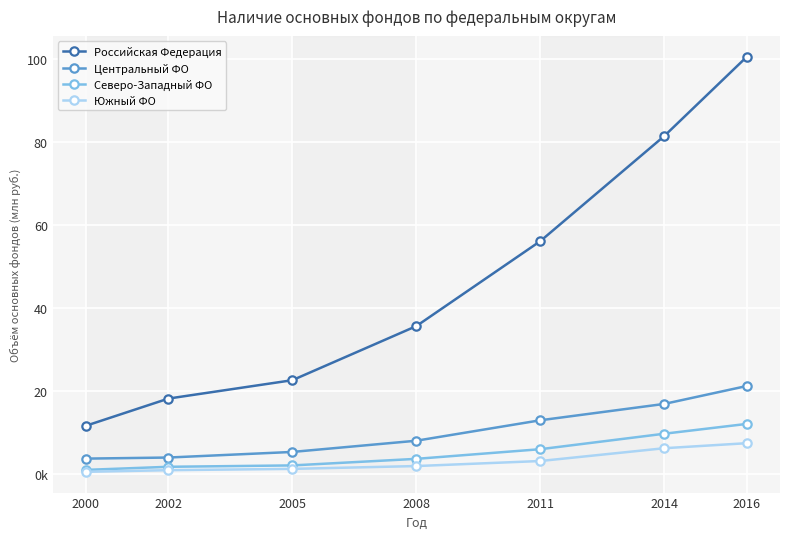

Does the chart have visible grid lines?

Yes